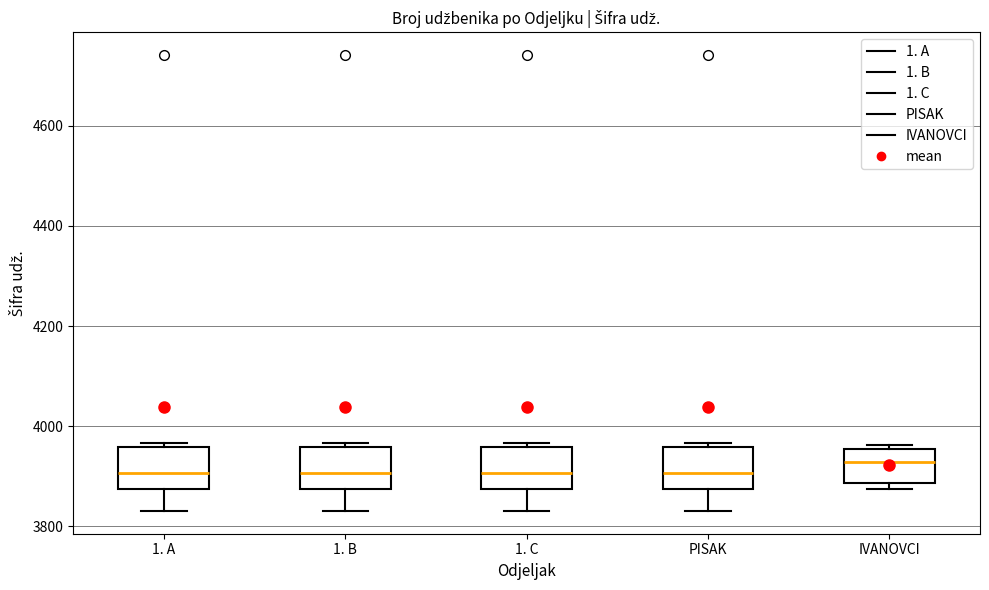

Reading left to right, read every box against the y-axis: the position of its median line, the range the box covers, and the ends of its whiskers. The values are not printed on the chart, so give them approximately, as read against the axis.

1. A: median 3900, box 3880 to 3960, whiskers 3840 to 3960 (just above the box's upper edge)
1. B: median 3900, box 3880 to 3960, whiskers 3840 to 3960 (just above the box's upper edge)
1. C: median 3900, box 3880 to 3960, whiskers 3840 to 3960 (just above the box's upper edge)
PISAK: median 3900, box 3880 to 3960, whiskers 3840 to 3960 (just above the box's upper edge)
IVANOVCI: median 3920, box 3880 to 3960, whiskers 3880 (just below the box's lower edge) to 3960 (just above the box's upper edge)